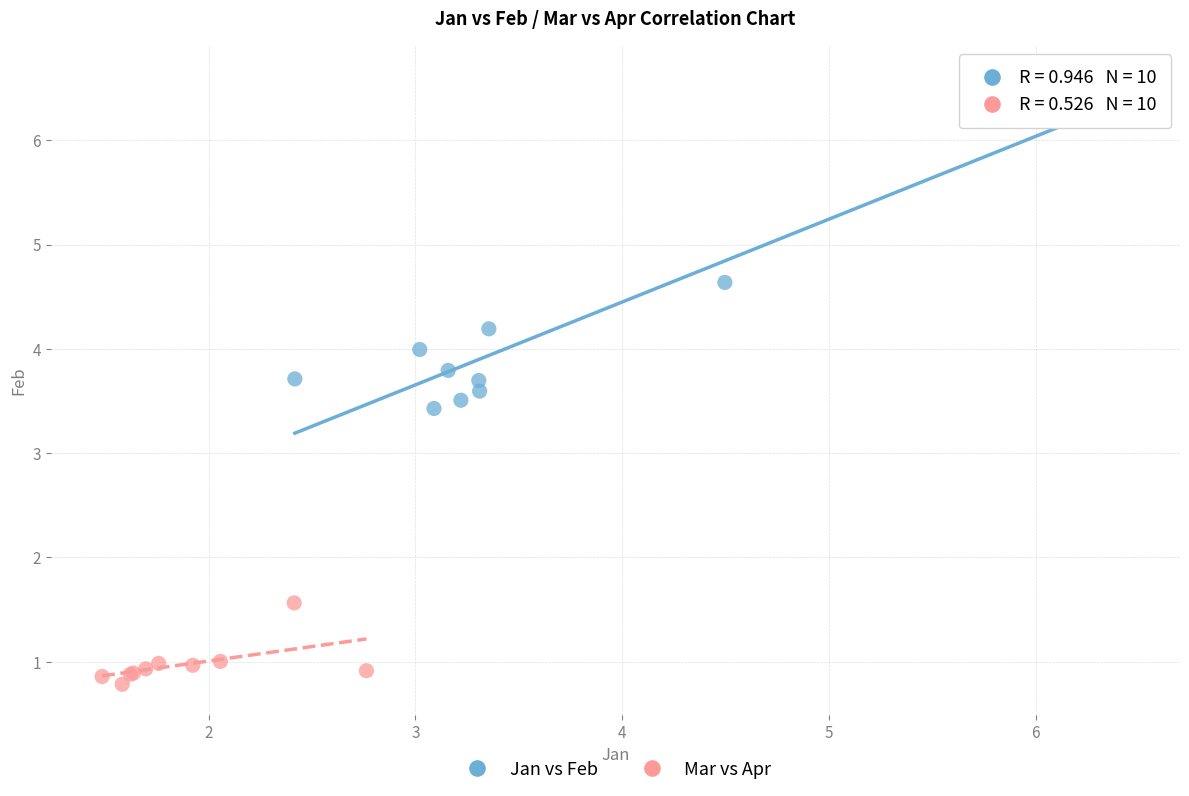

Which series has the largest Y range (max minus min)?

Jan vs Feb